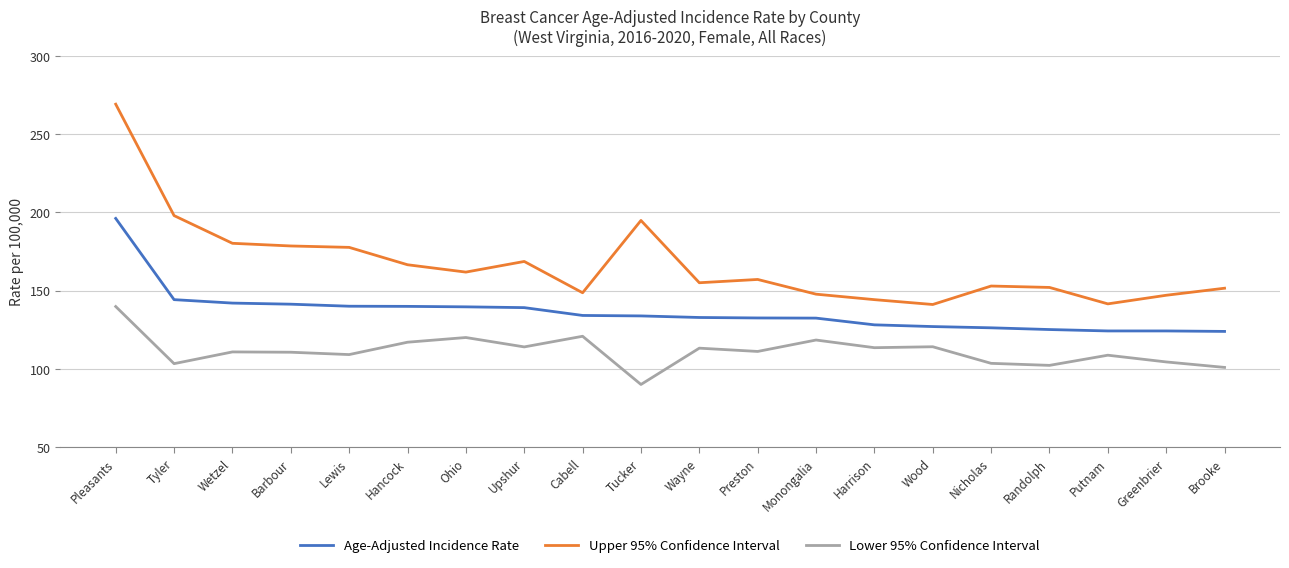

What is the average value of the Age-Adjusted Incidence Rate series?

136.4